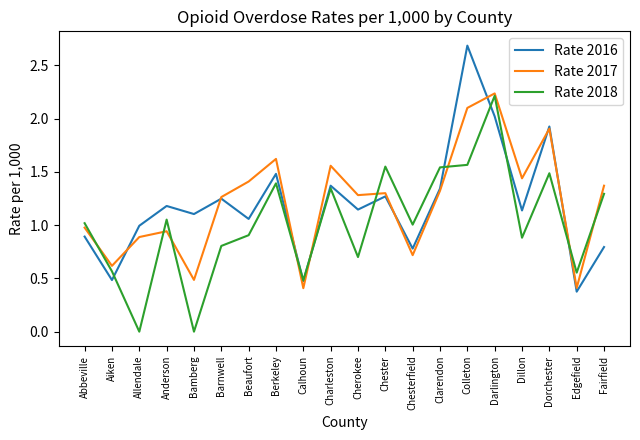

Between which two adjacent categories do Rate 2017 and Rate 2016 first intersect?

Aiken and Allendale